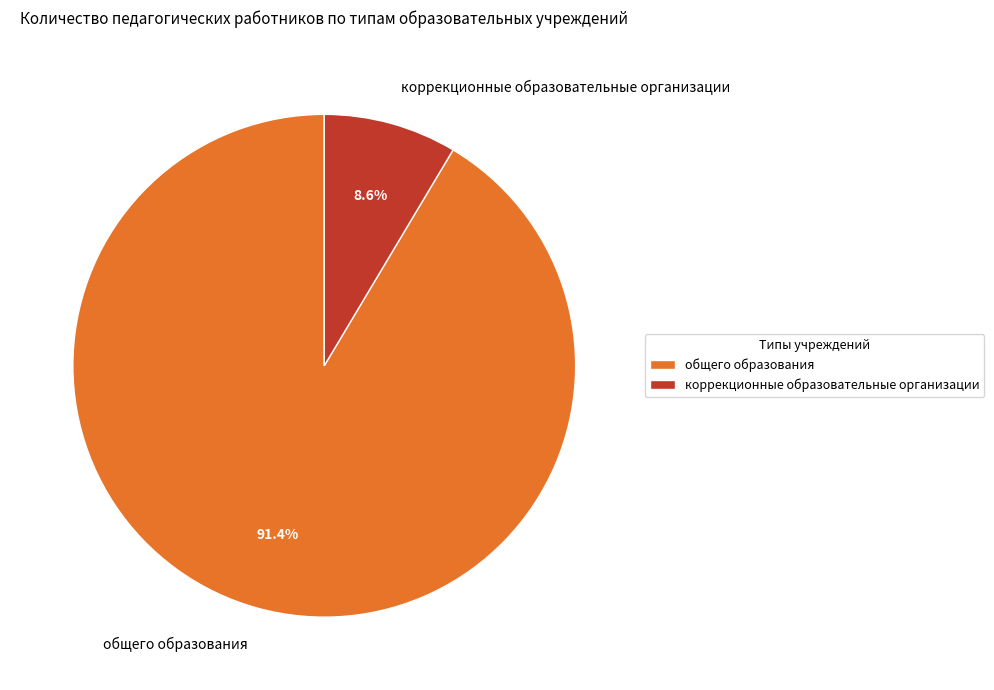

How many segments does this pie chart have?

2